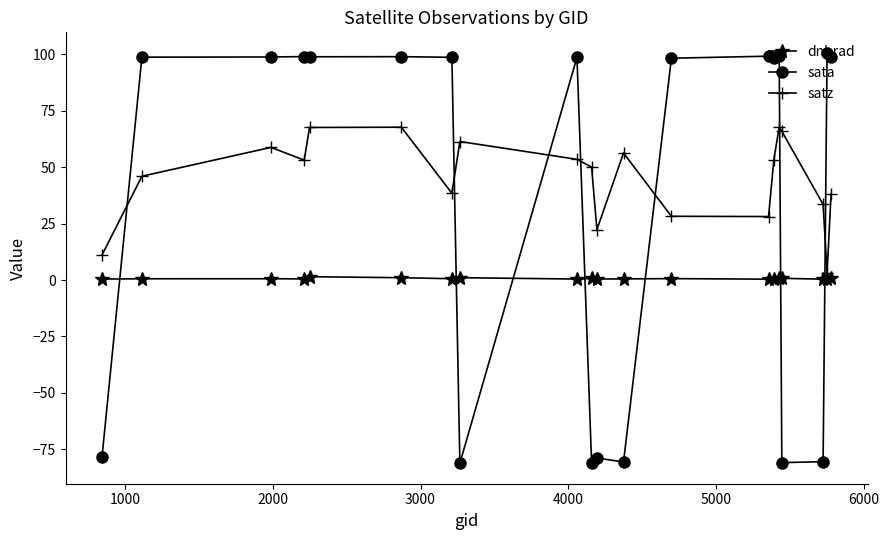

What is the average value of the sata series?

36.3